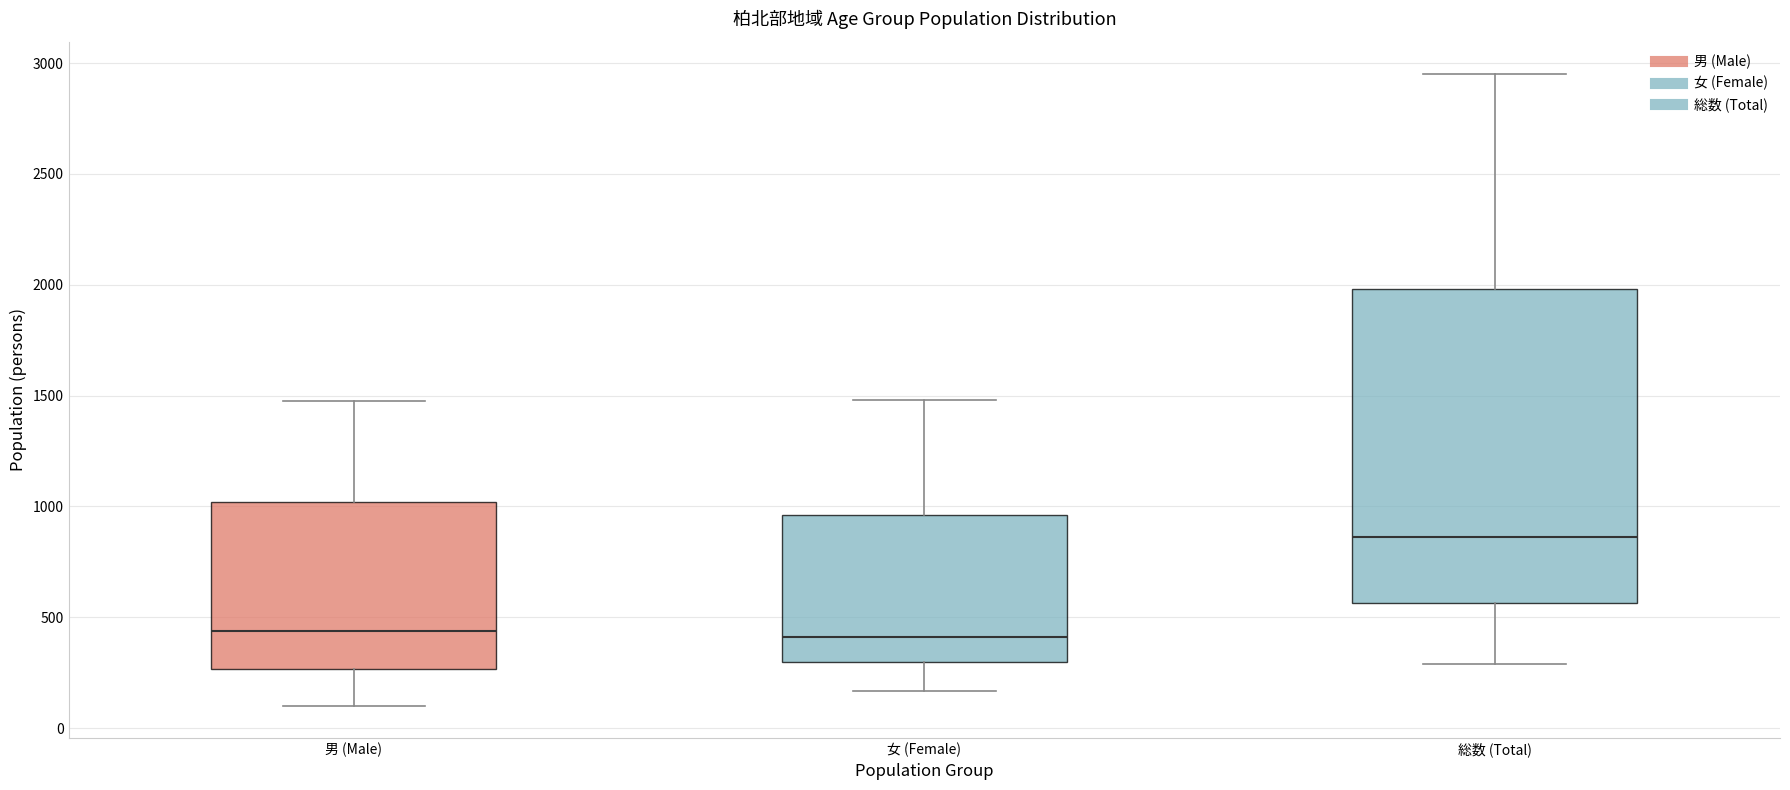

Reading left to right, transcribe this box plot: for each box, give where its median line is, the range the box spans, and where its two whiskers end, as read against the y-axis. The values are not printed on the chart, so give them approximately, as read against the axis.

男 (Male): median 450, box 250 to 1000, whiskers 100 to 1500
女 (Female): median 400, box 300 to 950, whiskers 150 to 1500
総数 (Total): median 850, box 550 to 2000, whiskers 300 to 2950